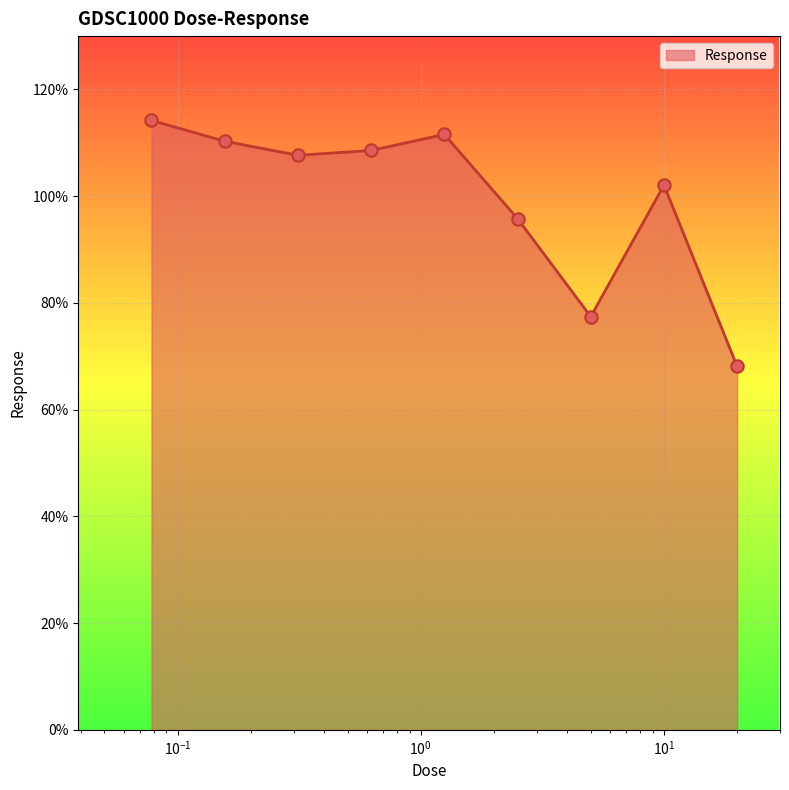

What is the greatest value displayed?

114.2